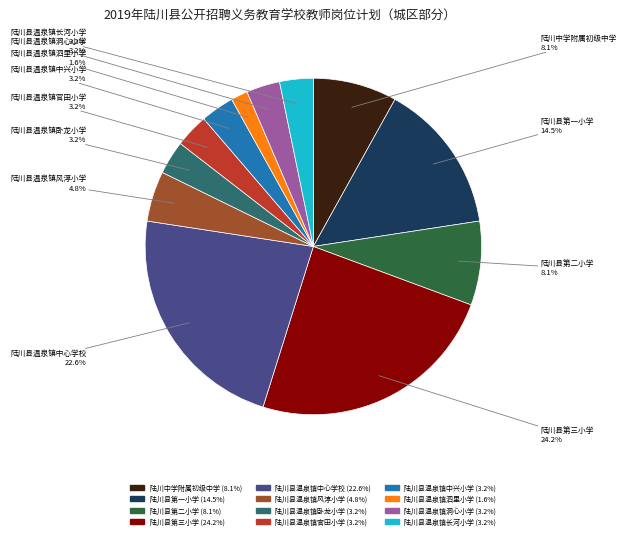

Does any single category account for the majority?

No